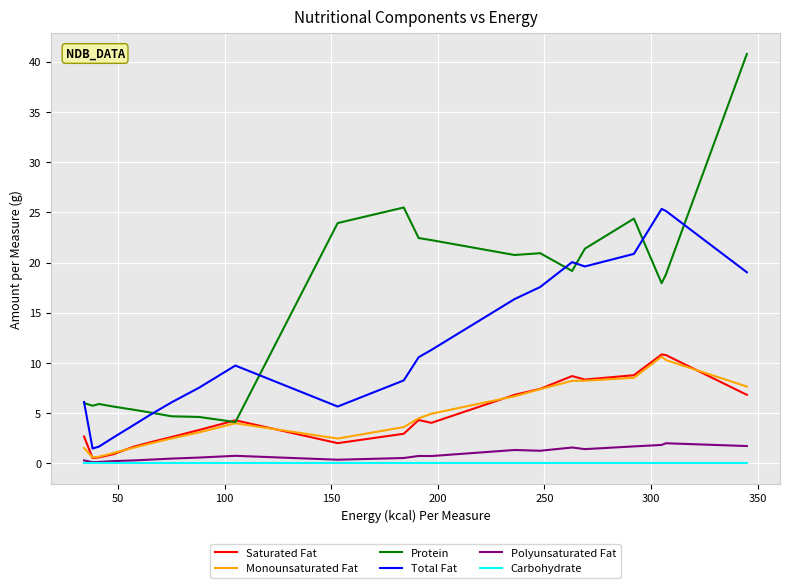

What is the greatest value displayed?

40.8